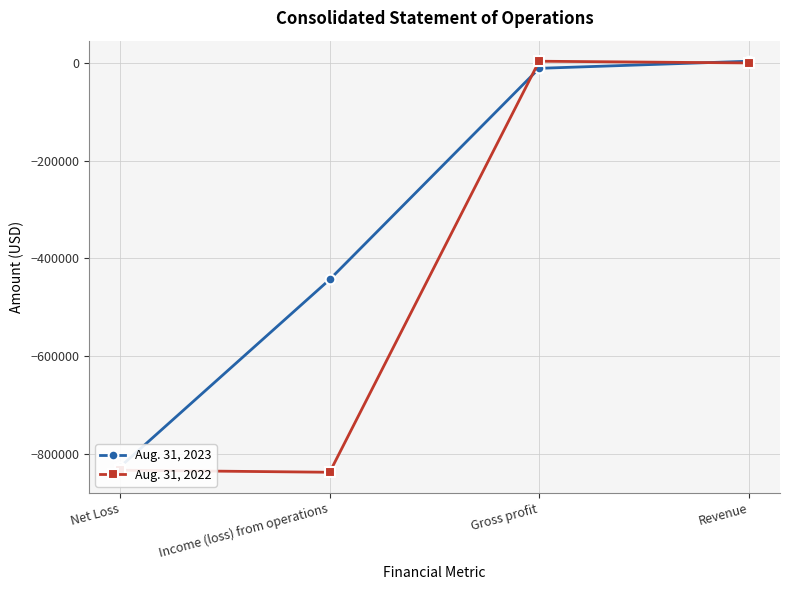

How many values in Aug. 31, 2023 are above zero?

1